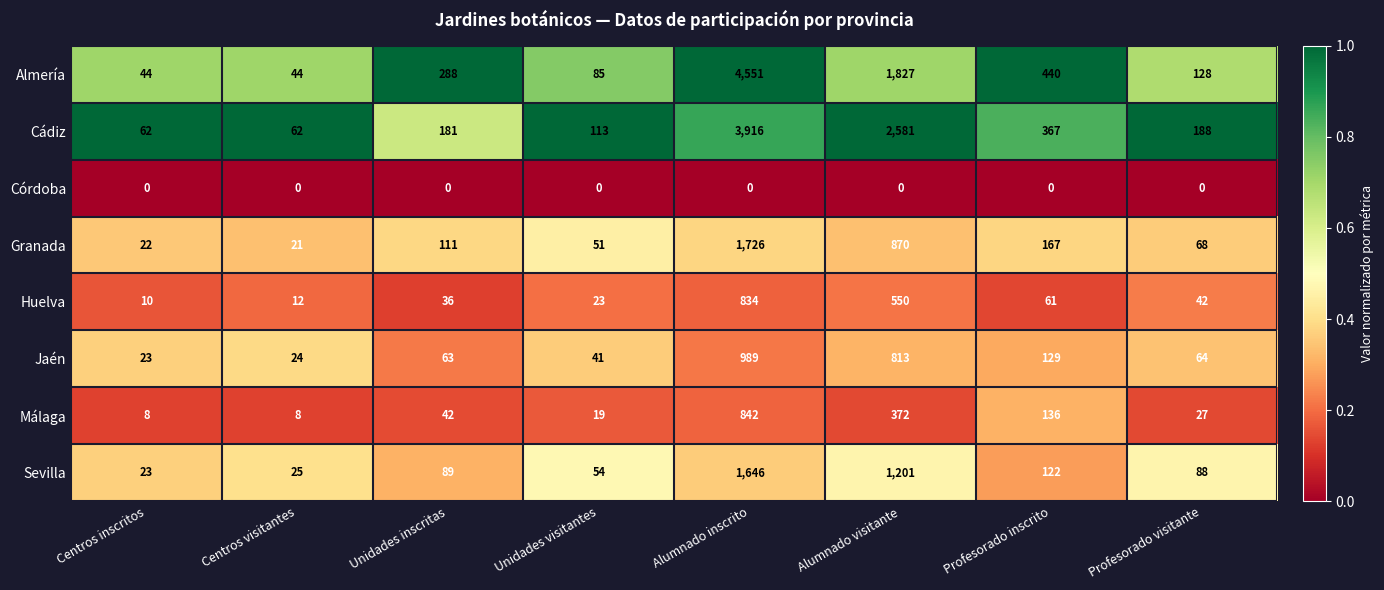

Between Unidades inscritas and Alumnado inscrito, which series saw the biggest shift?

Almería